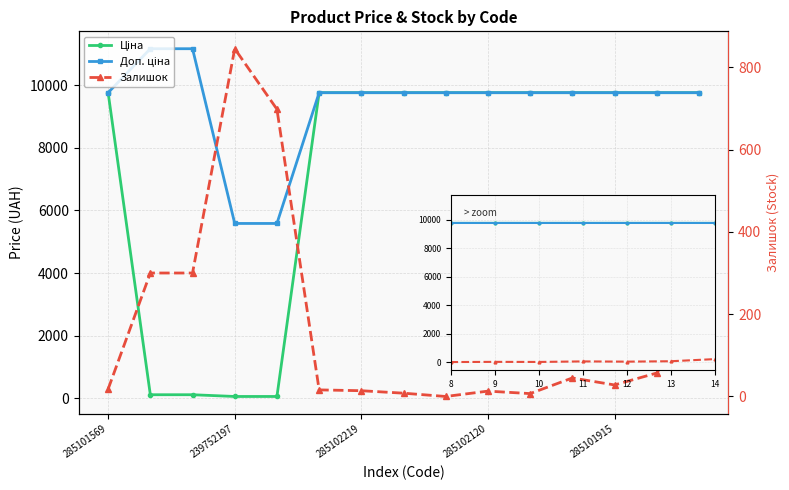

How many lines are shown in the chart?

3